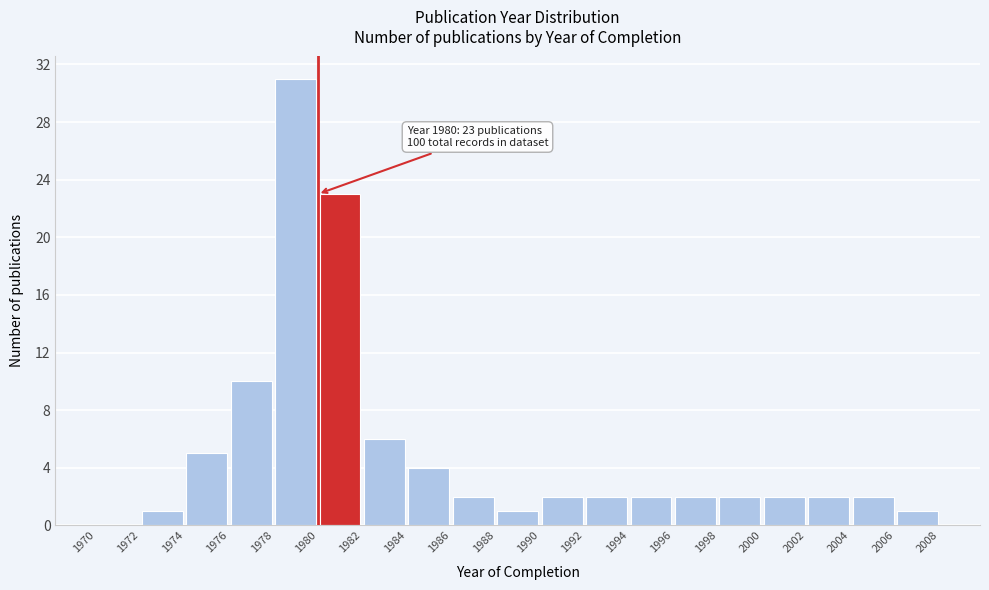

Which range on the x-axis has the tallest bar?

1978 to 1980